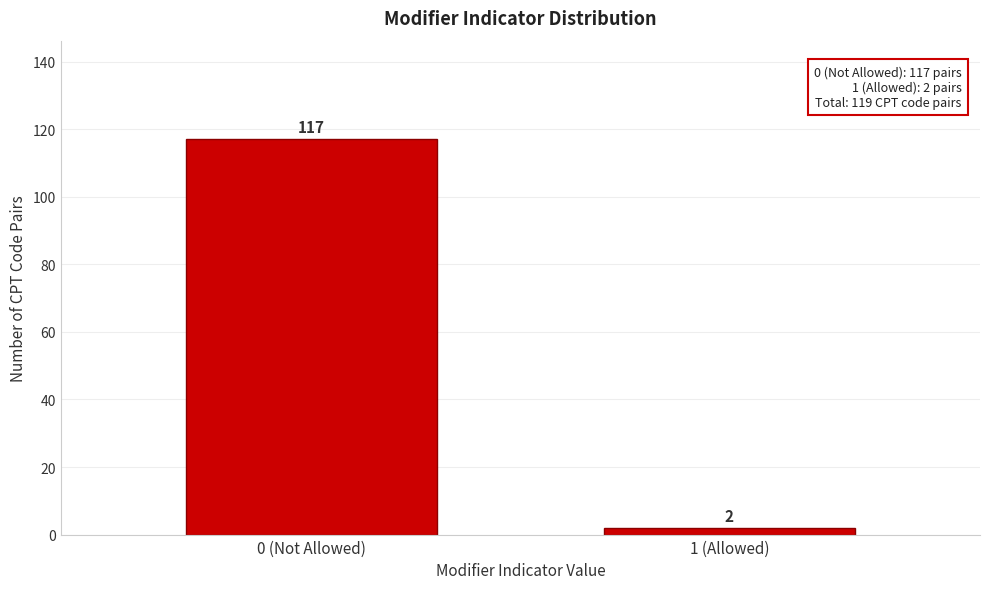

Reading left to right, extract all data points from this chart.

0 (Not Allowed)=117	1 (Allowed)=2